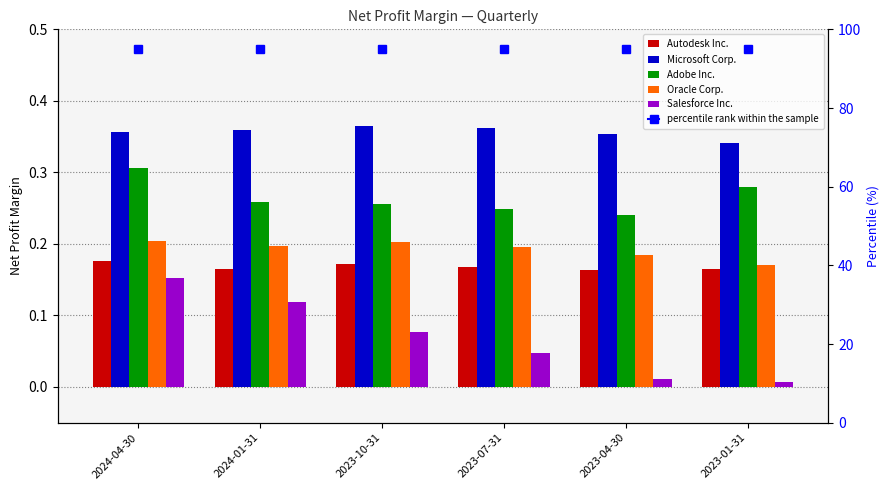

What position from the left is 2024-04-30?

1